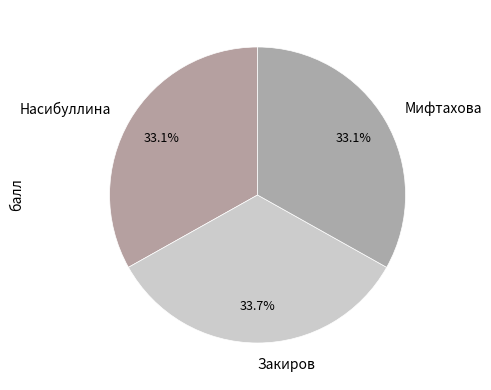

To the nearest percent, what is the combined percentage of Мифтахова and Насибуллина?

66%